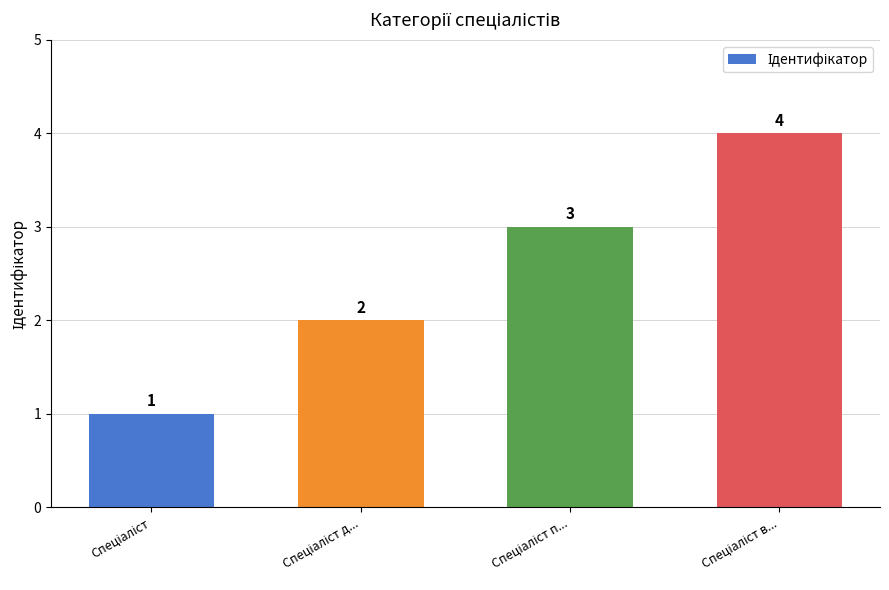

What is the maximum value shown in the chart?

4